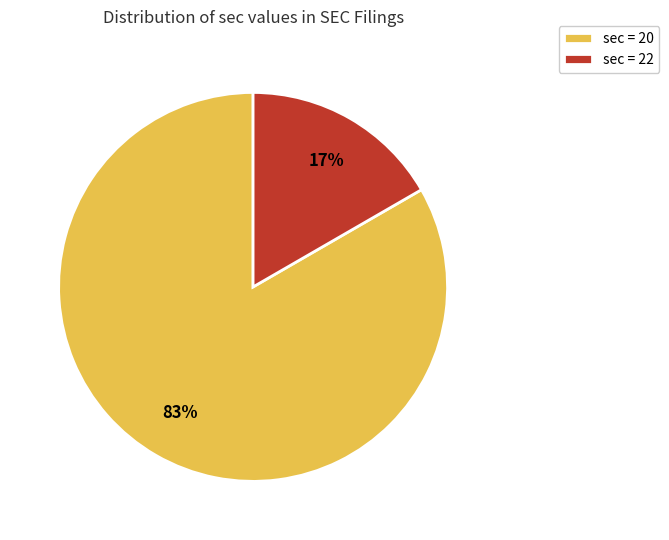

Is the sum of sec = 20 and sec = 22 greater than half?

Yes